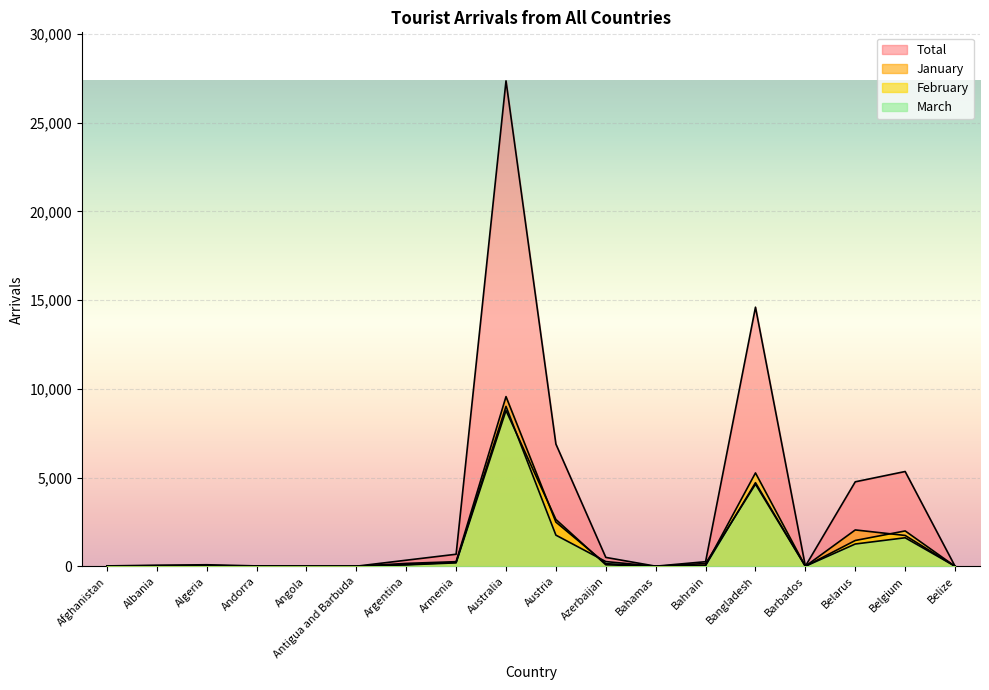

Which series has the largest range (max minus min)?

Total